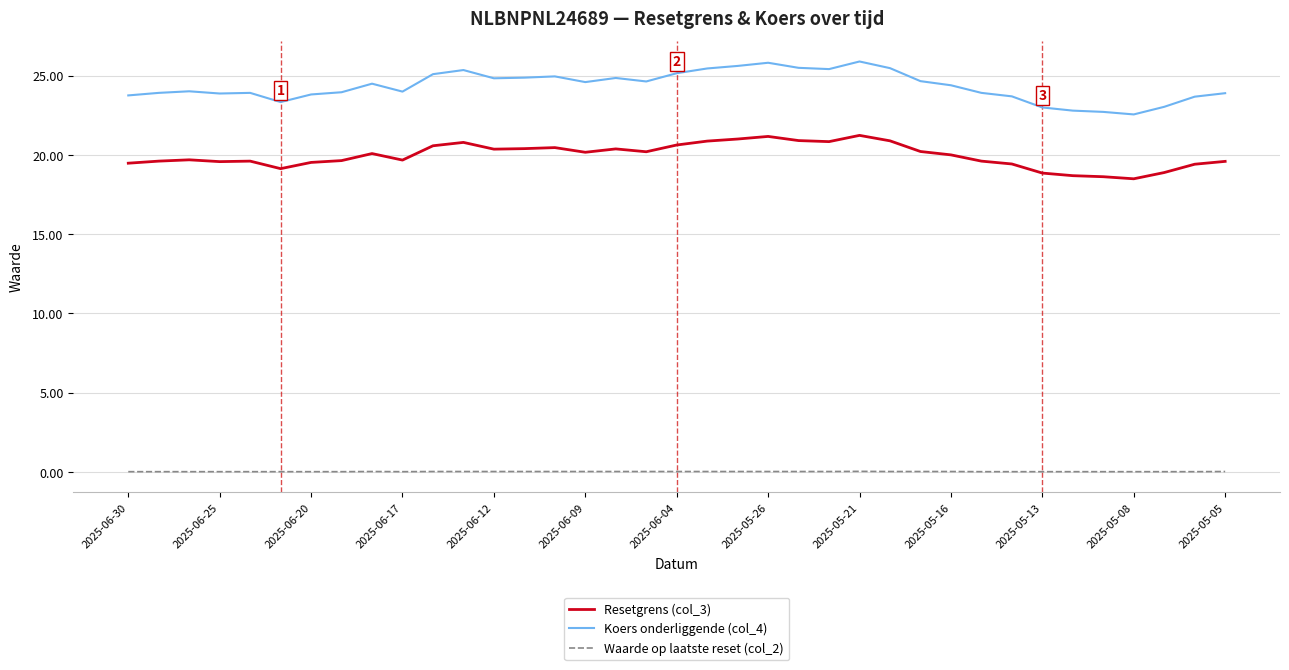

Rank the series by their average value, from lowest to highest.

Waarde op laatste reset (col_2), Resetgrens (col_3), Koers onderliggende (col_4)